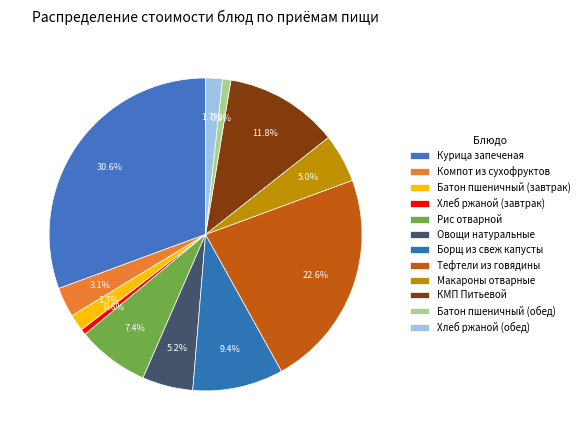

Is Борщ из свеж капусты the majority of the pie?

No